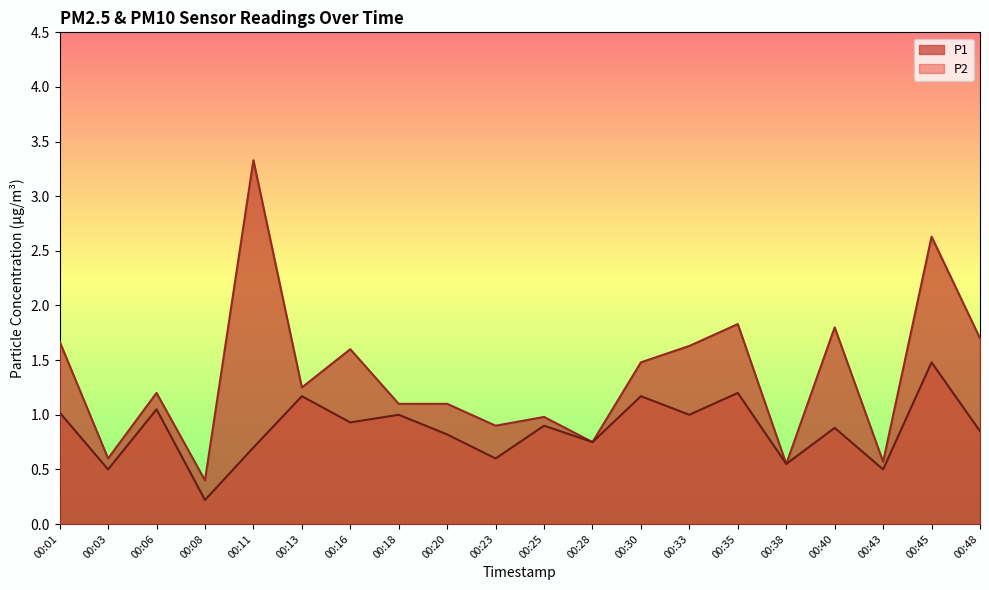

At which category does P1 reach its first local valley?

00:03